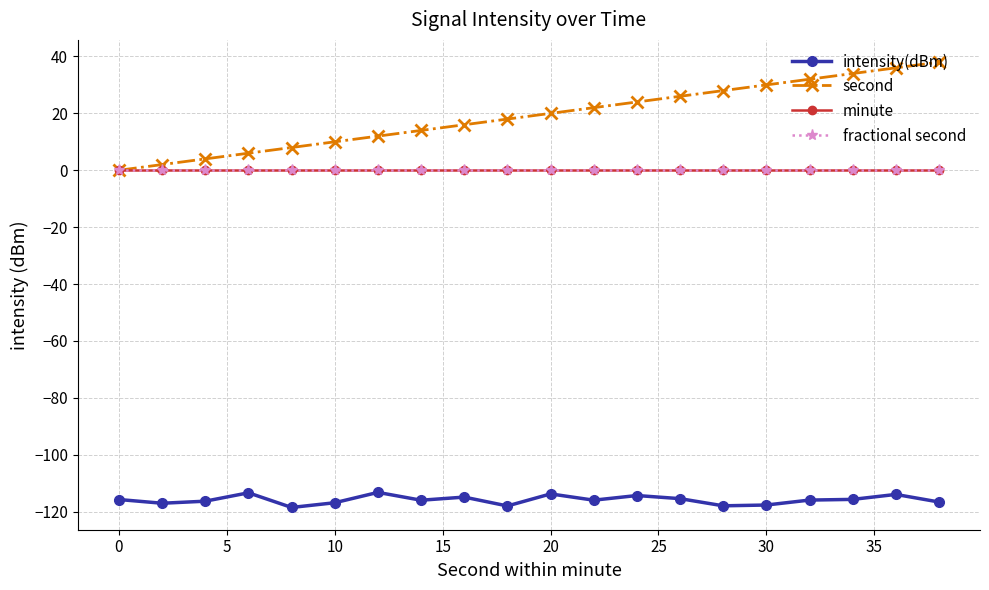

In intensity(dBm), how many points are lower than both neighbors (excluding endpoints)?

6